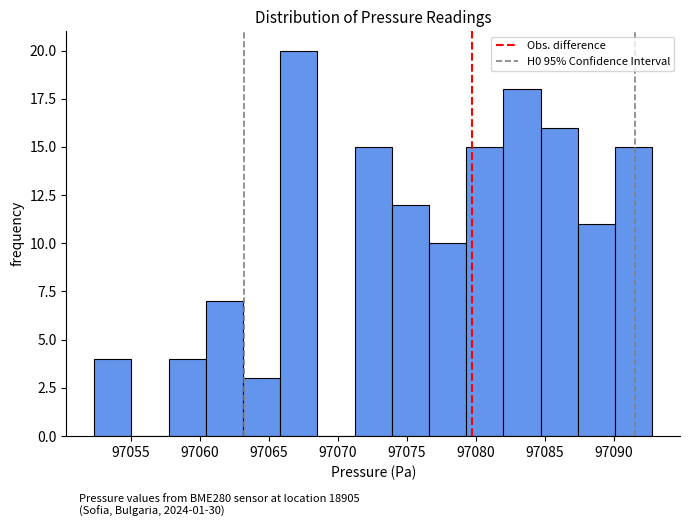

Reading left to right, list every bar in this chart as the range it spans on the x-axis followed by its height. Neither the bar edges nor the heights are printed on the chart, so give them approximately, as read against the axes.

97052.5 to 97055.0: 4
97055.0 to 97057.5: 0
97057.5 to 97060.5: 4
97060.5 to 97063.0: 7
97063.0 to 97066.0: 3
97066.0 to 97068.5: 20
97068.5 to 97071.0: 0
97071.0 to 97074.0: 15
97074.0 to 97076.5: 12
97076.5 to 97079.5: 10
97079.5 to 97082.0: 15
97082.0 to 97084.5: 18
97084.5 to 97087.5: 16
97087.5 to 97090.0: 11
97090.0 to 97093.0: 15